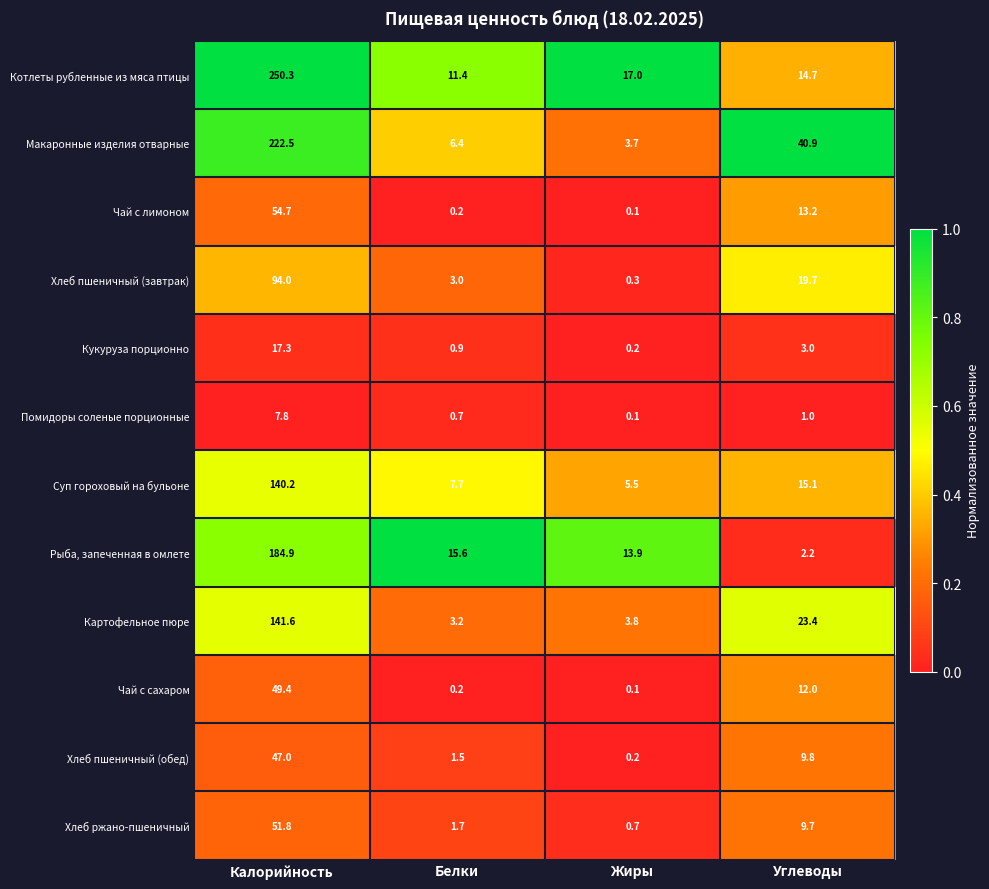

What is the approximate value of Кукуруза порционно at Калорийность?

17.3